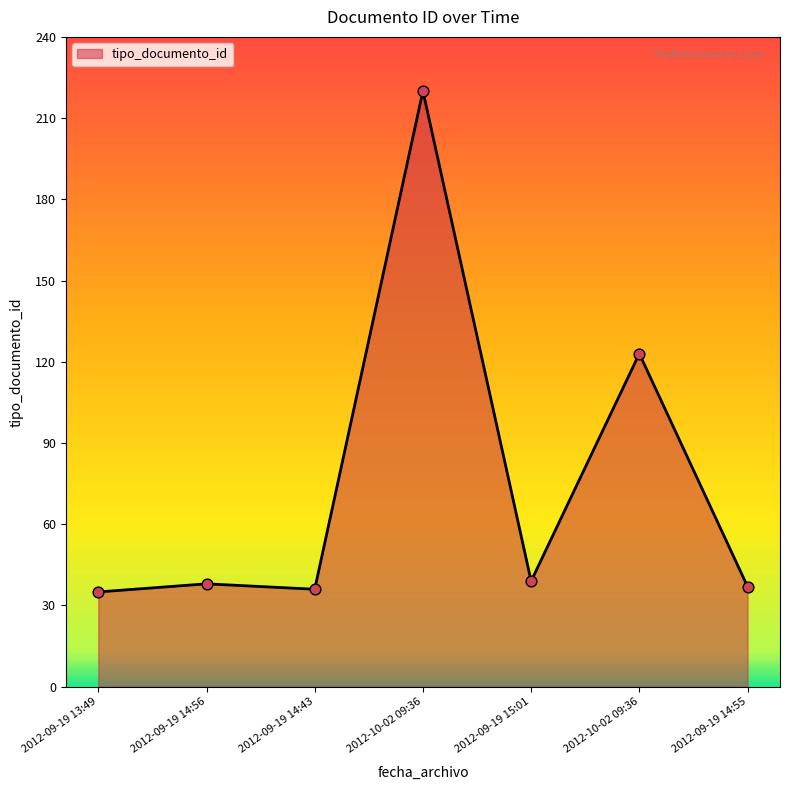

Does the chart have visible grid lines?

No